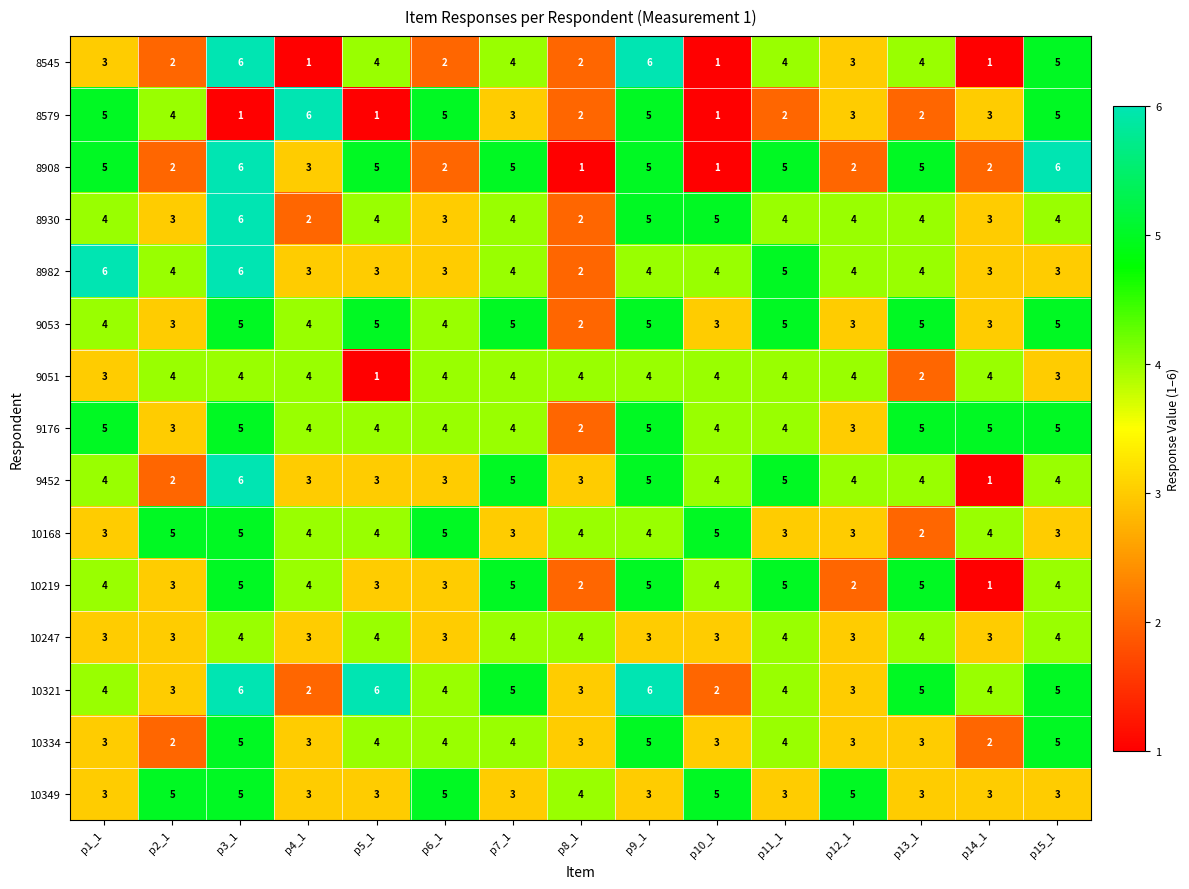

What is the sum of all 8908 values?

55